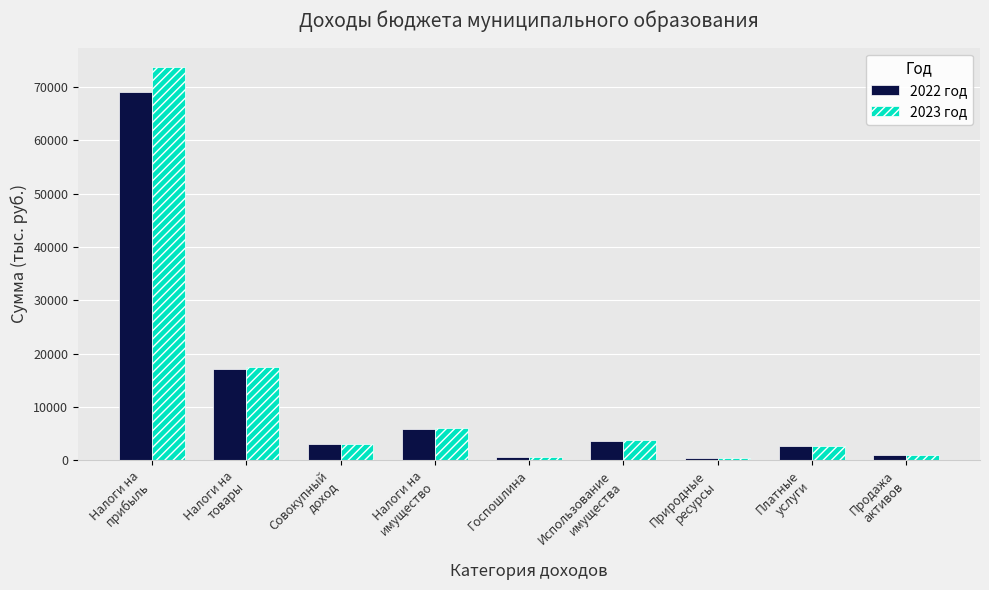

What is the total value across all series at Налоги на
товары?

34453